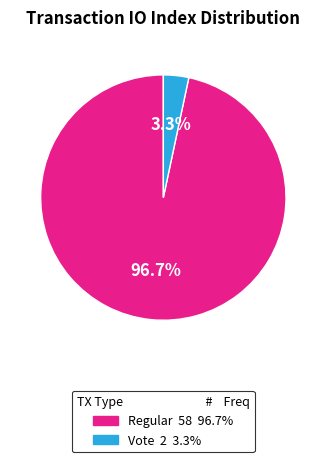

Is there a majority slice in this chart?

Yes